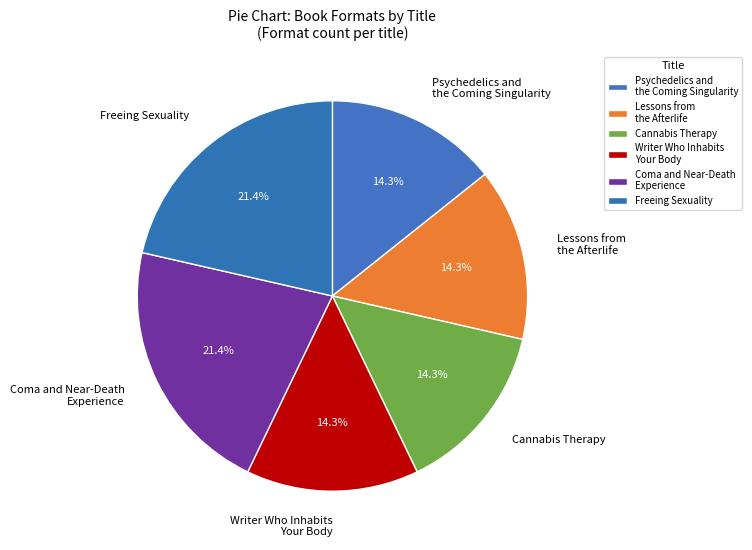

To the nearest percent, what is the average slice percentage?

17%